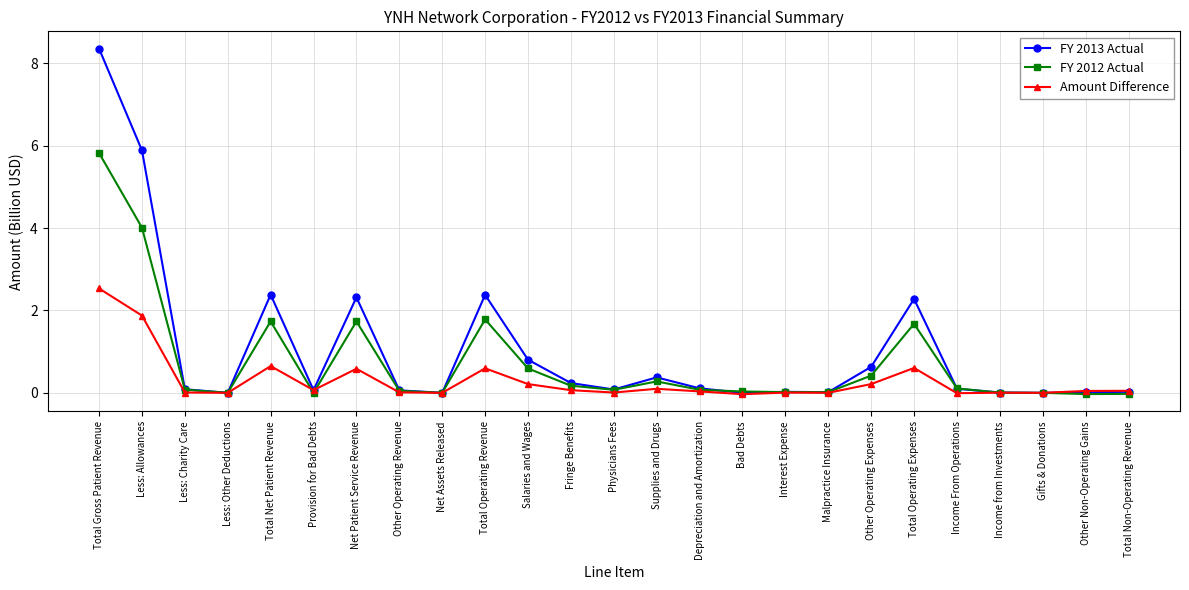

Rank the series by their average value, from lowest to highest.

Amount Difference, FY 2012 Actual, FY 2013 Actual